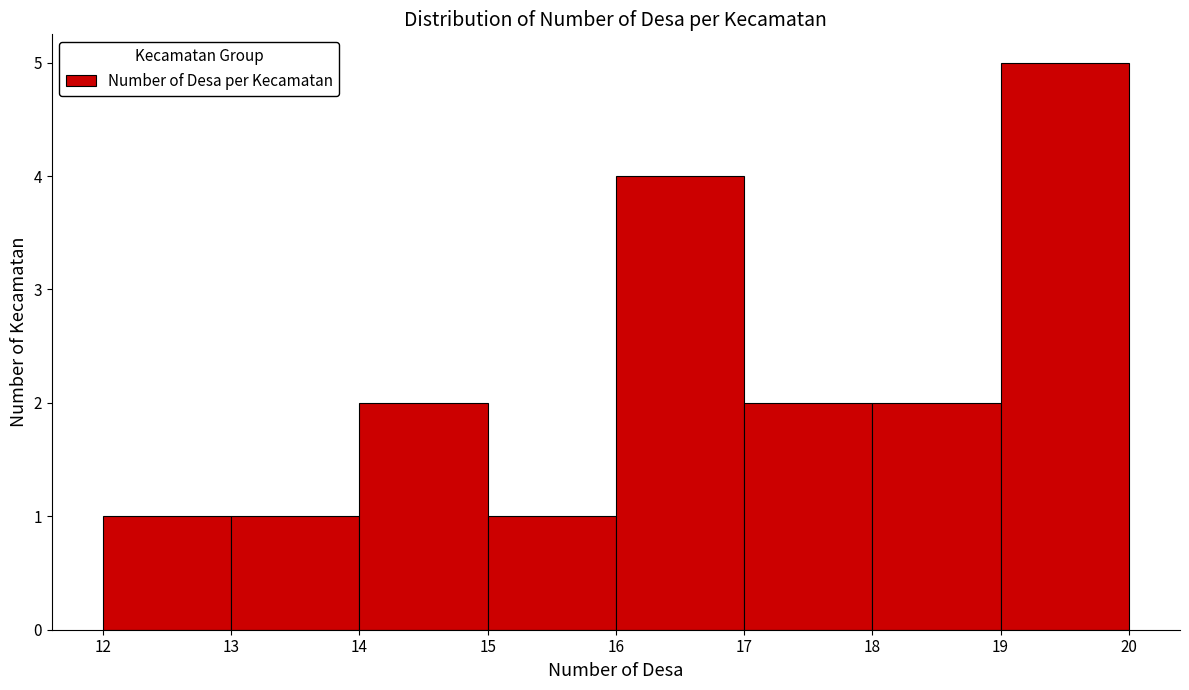

Over which range of the x-axis is the bar tallest?

19 to 20